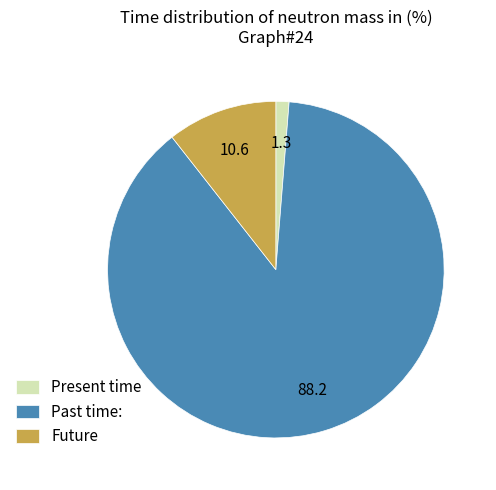

True or false: Future accounts for 22% of the total.

False